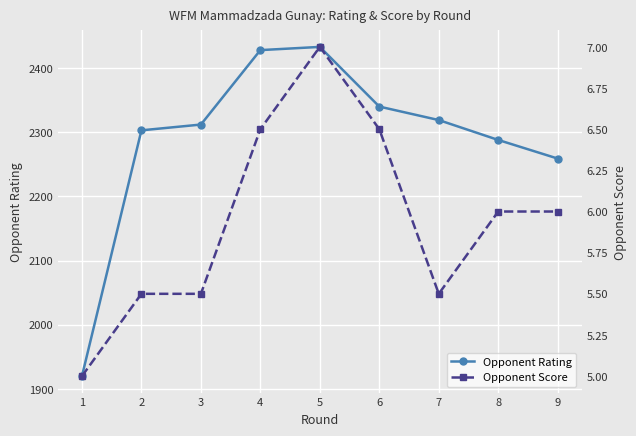

List the labels in order of Opponent Score value, smallest first.

1, 2, 3, 7, 8, 9, 4, 6, 5